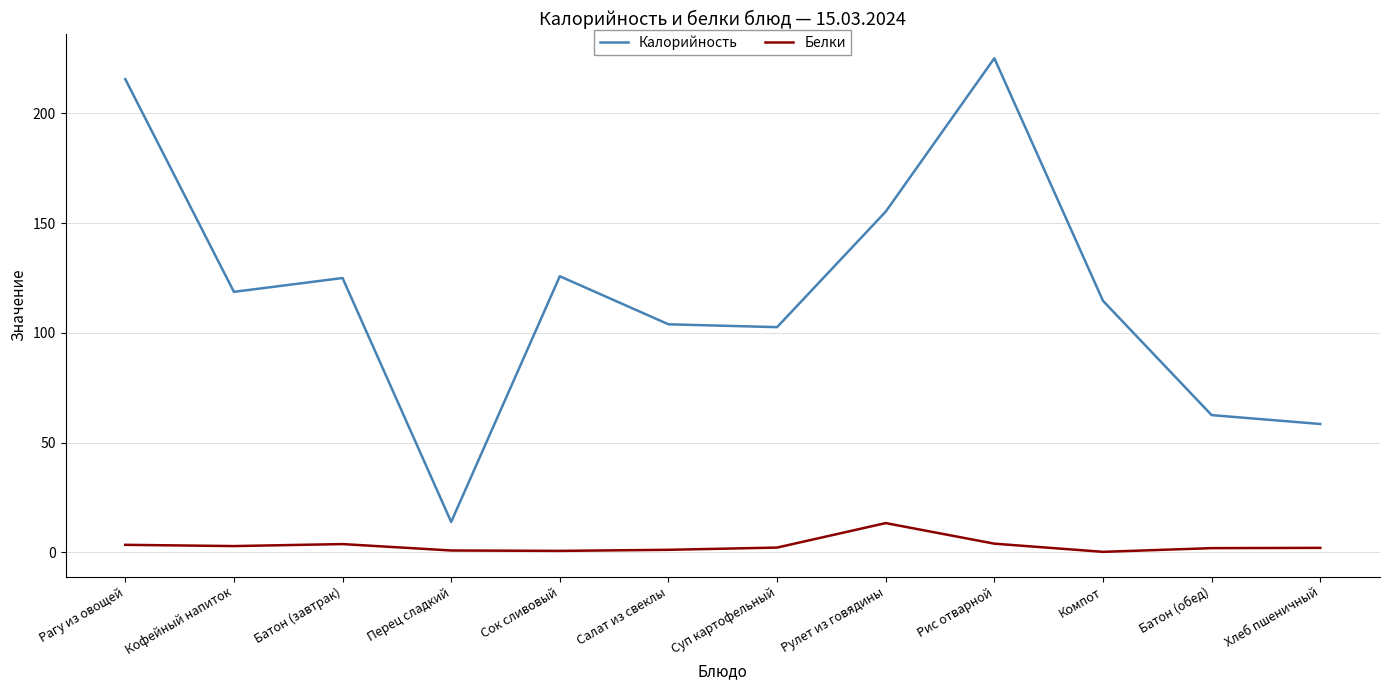

The value of Калорийность at Компот is 75.2. True or false?

False